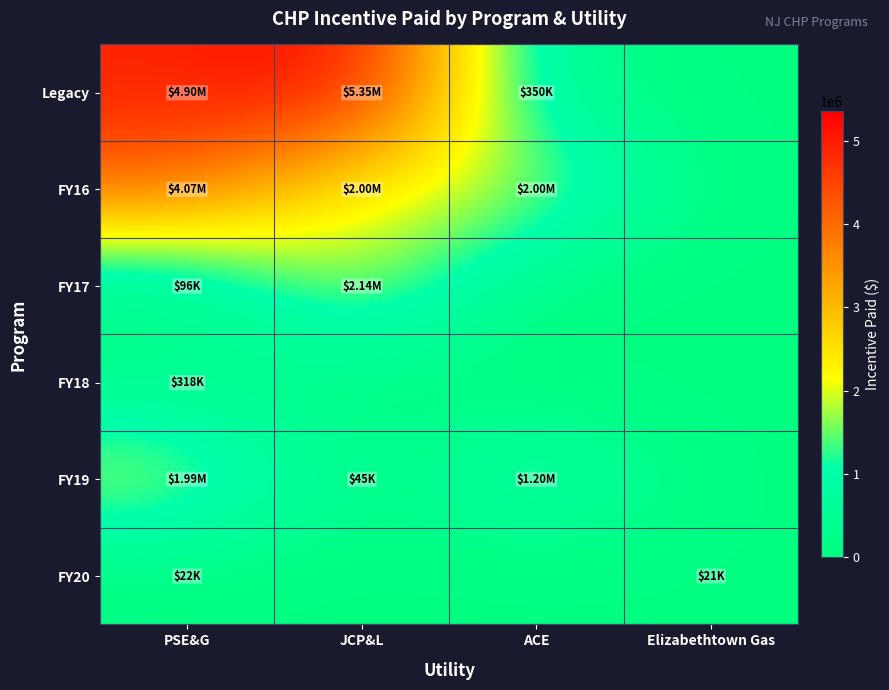

Rank the series at PSE&G from lowest to highest value.

FY20, FY17, FY18, FY19, FY16, Legacy